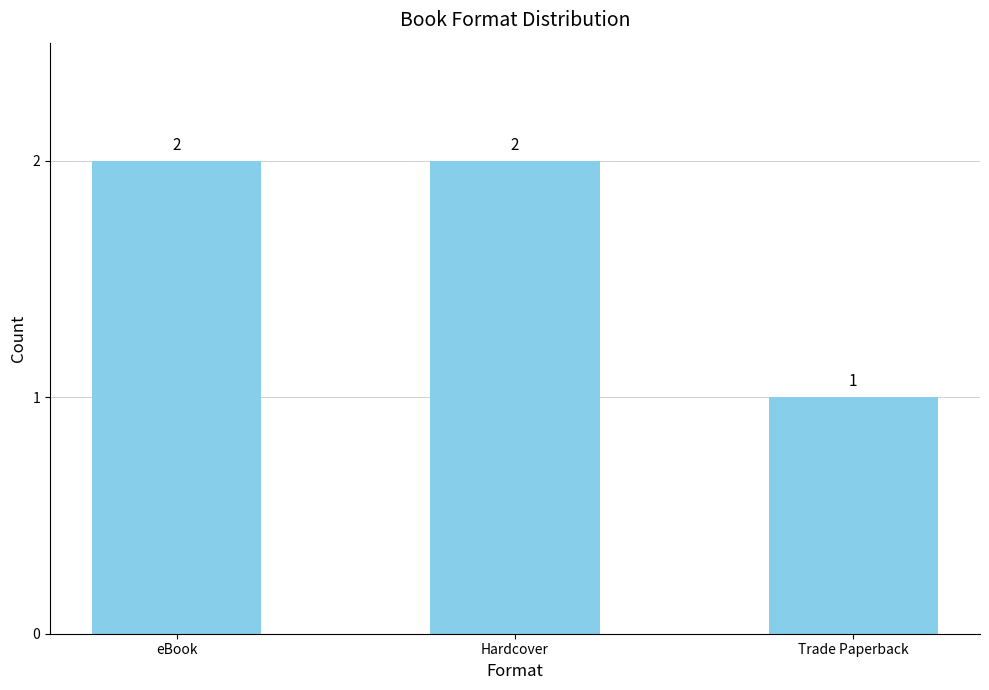

What is the label of the 1st bar from the left?

eBook